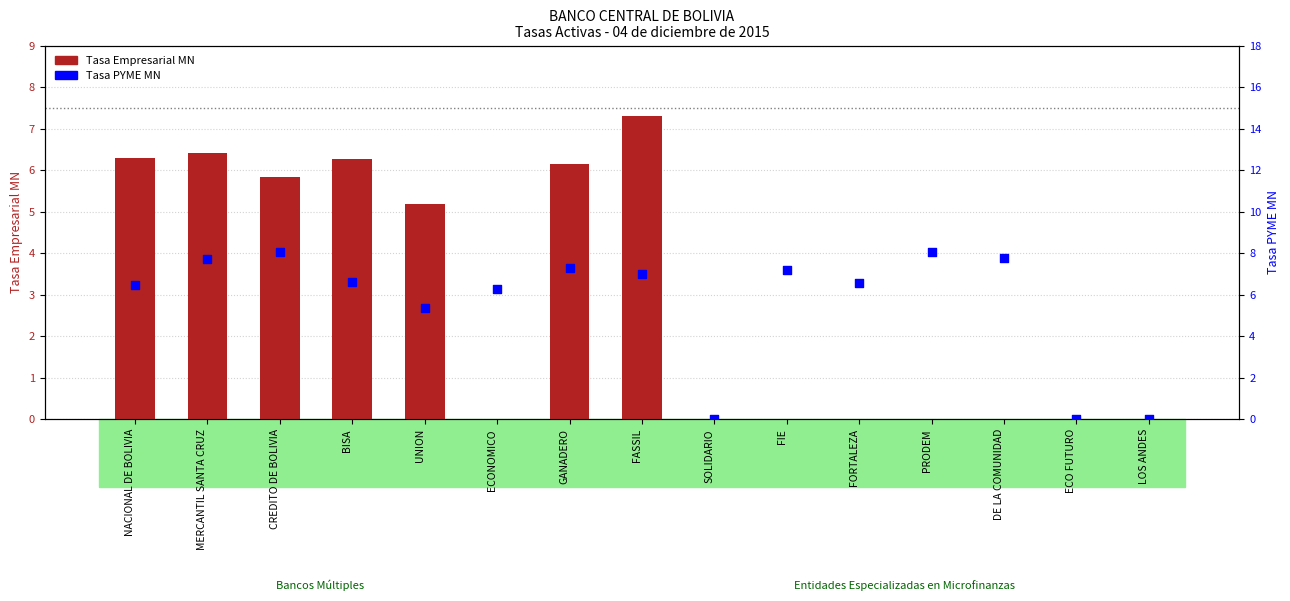

Which series has the largest total across all categories?

Tasa PYME MN